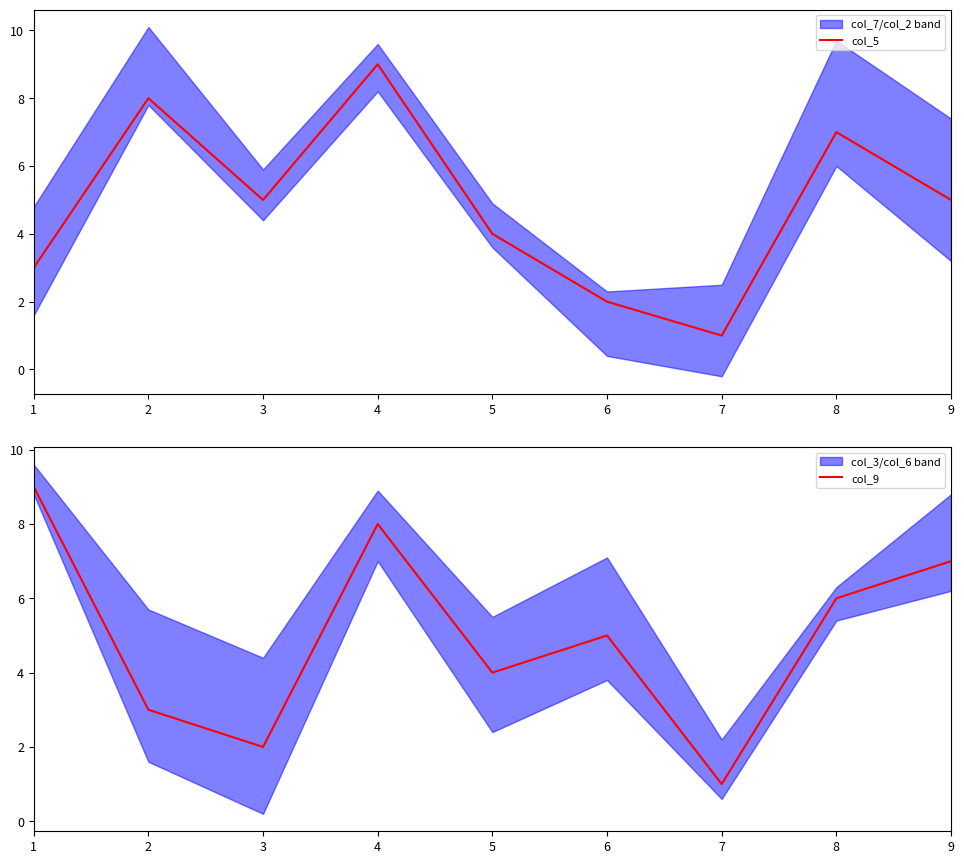

What is the lowest value of the col_5 series?

1